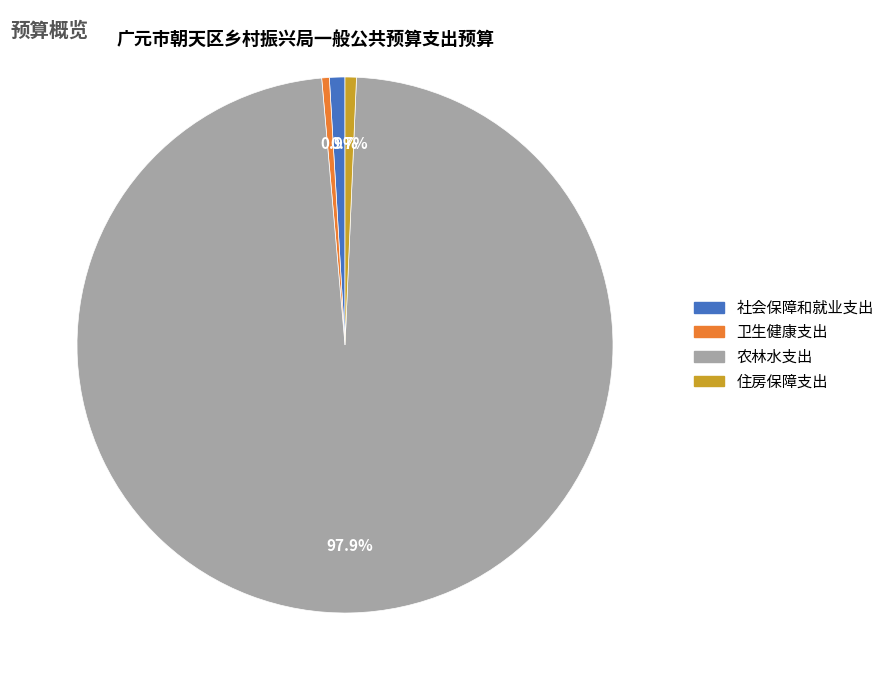

True or false: 社会保障和就业支出 accounts for 1% of the total.

True